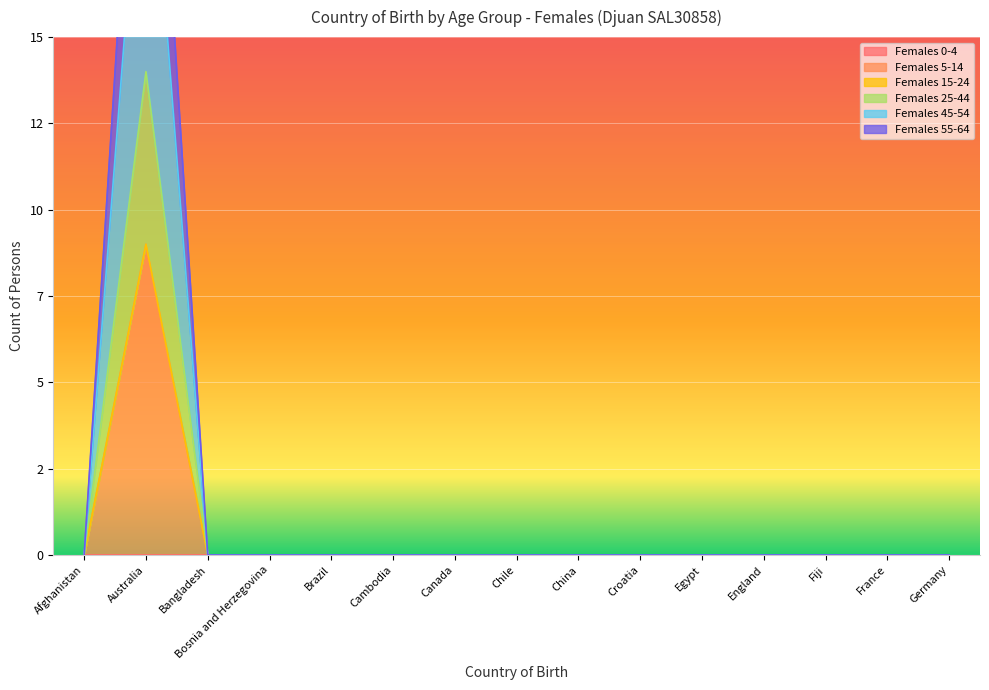

Which series has the largest range (max minus min)?

Females 55-64